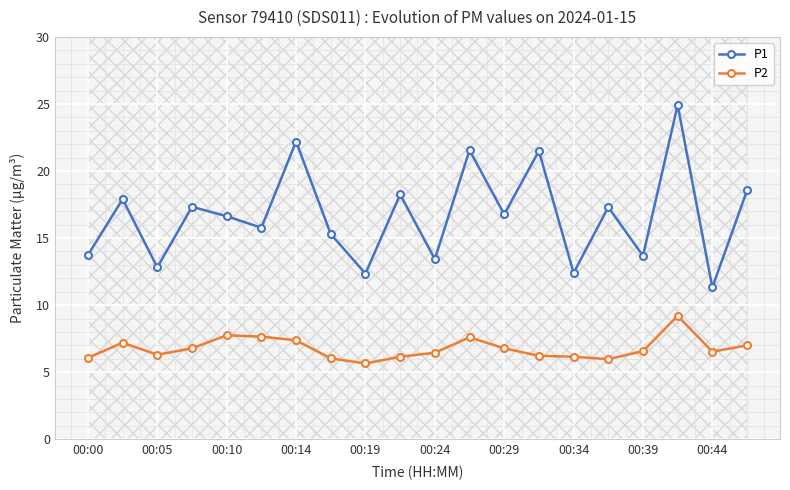

True or false: P2 and P1 intersect in this chart.

False